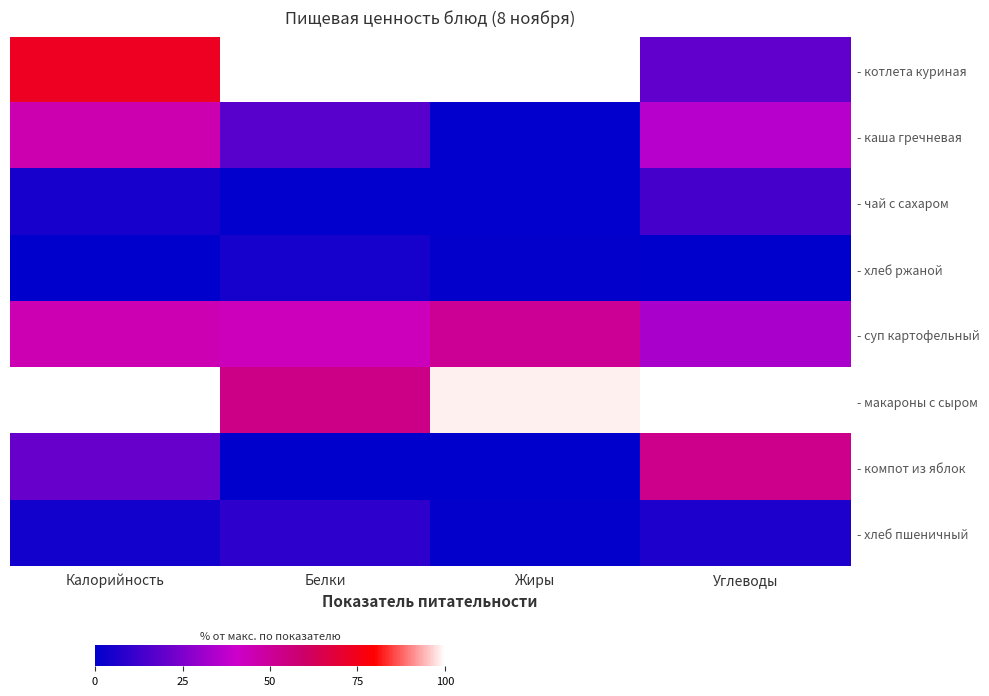

What is the spread (max minus min) of values at Жиры?

100.0